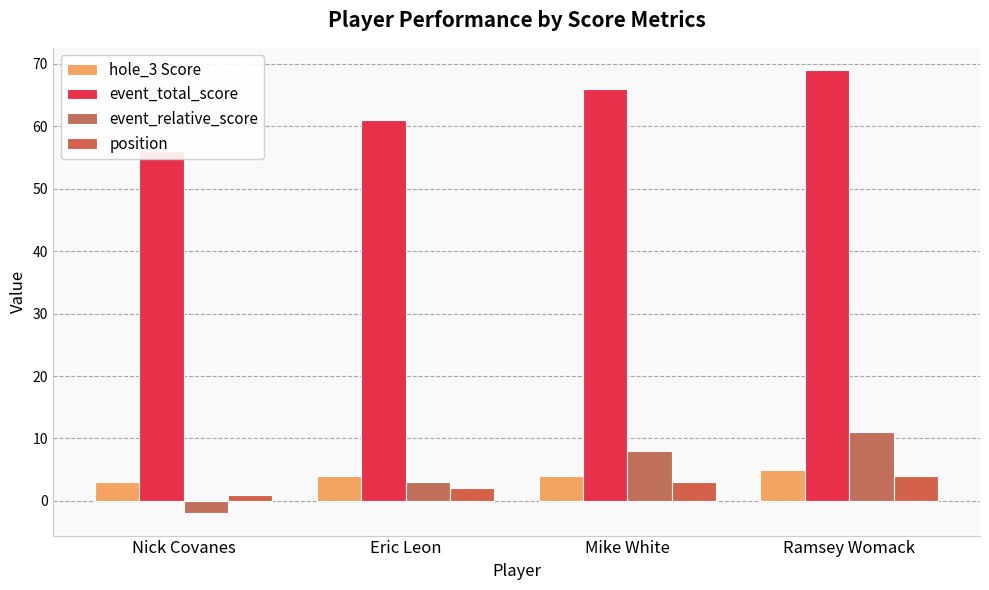

What is the spread (max minus min) of values at Nick Covanes?

58